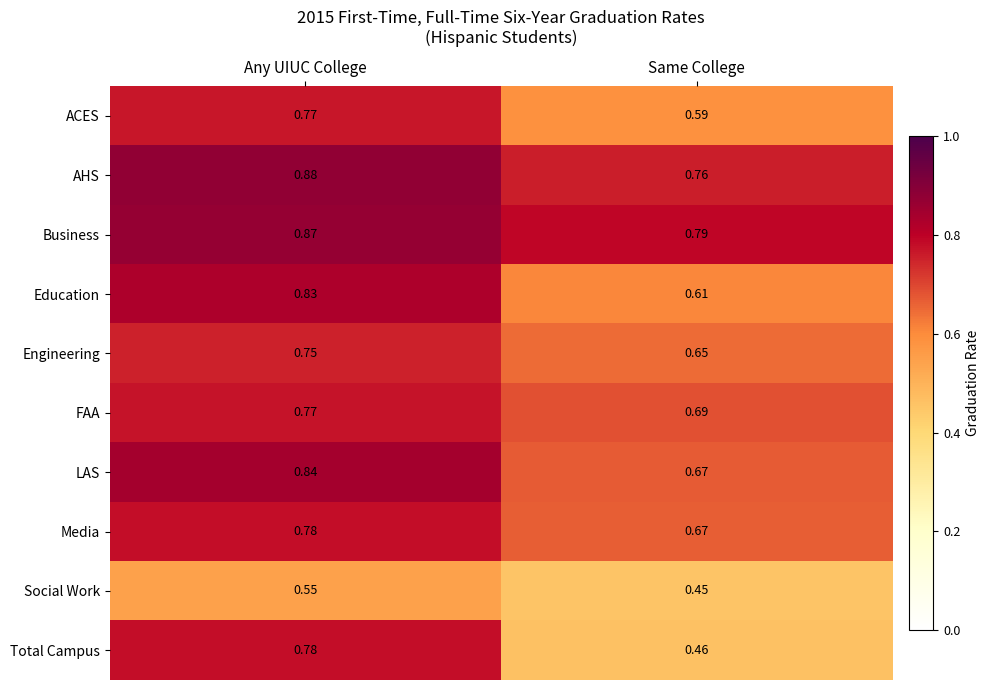

Which series has the largest total across all categories?

Business